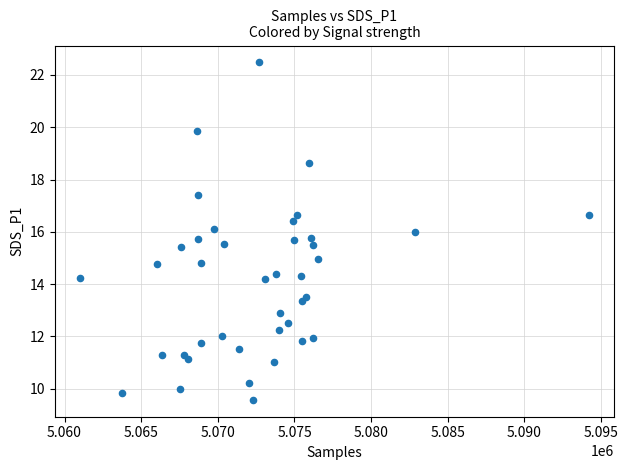

What is the range of X values (max minus min)?

33162.0